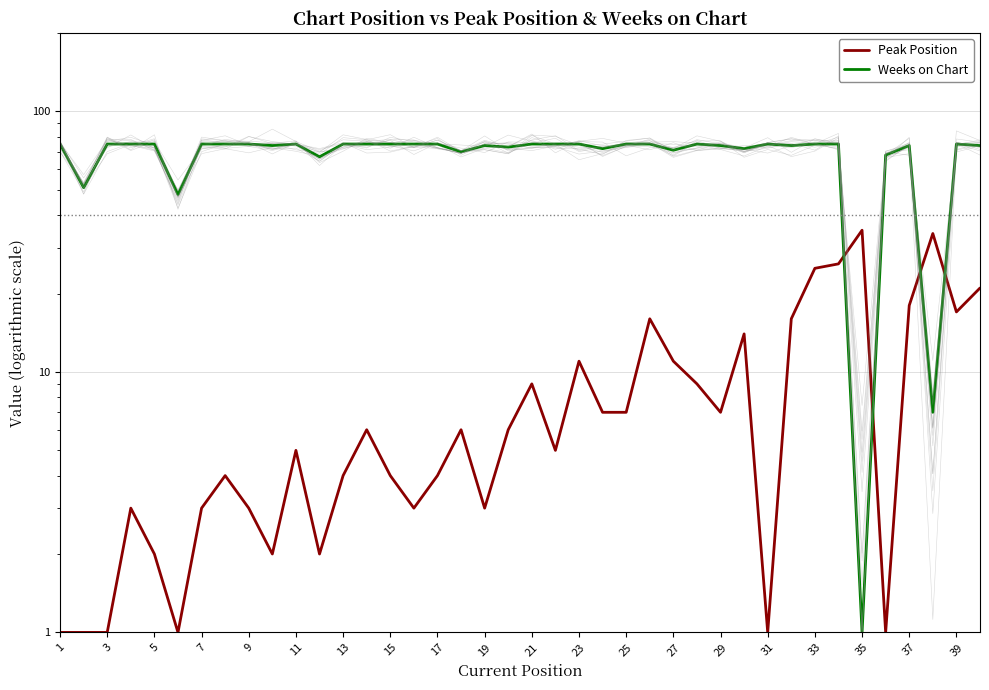

What is the difference between the maximum and minimum values in the Peak Position series?

34